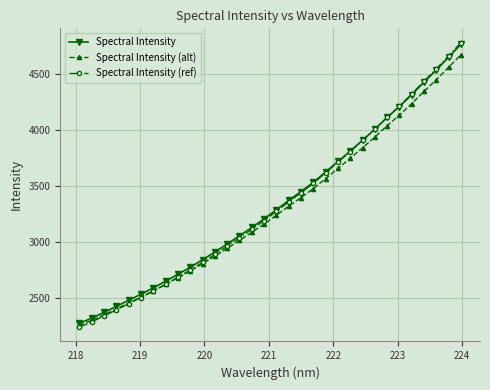

What is the greatest value displayed?

4776.8